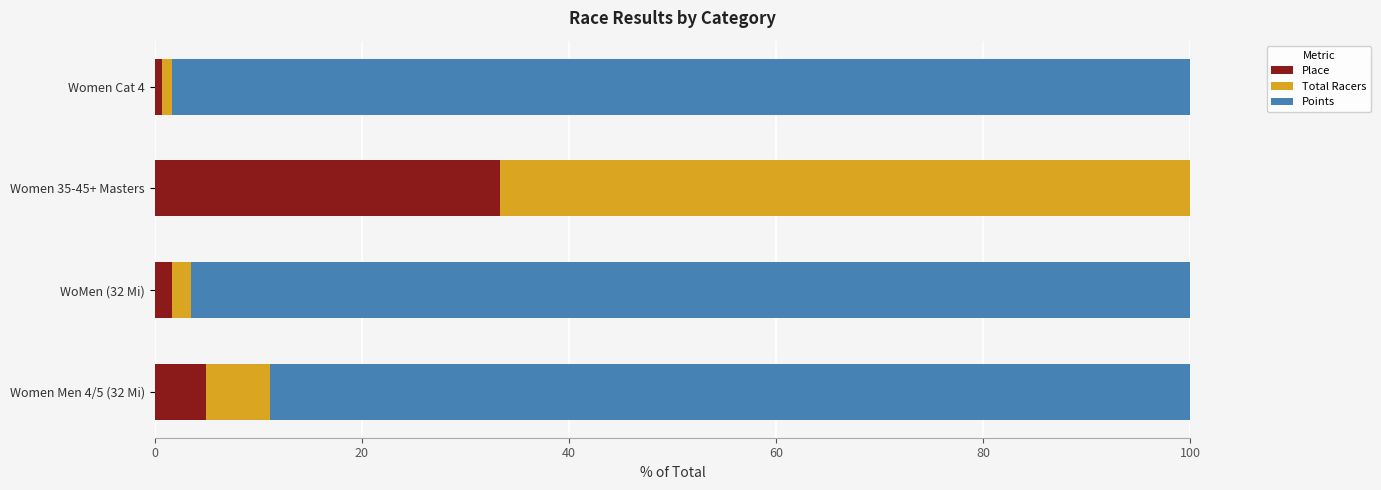

The Place series shows 5.0 at Women Men 4/5 (32 Mi). True or false?

True